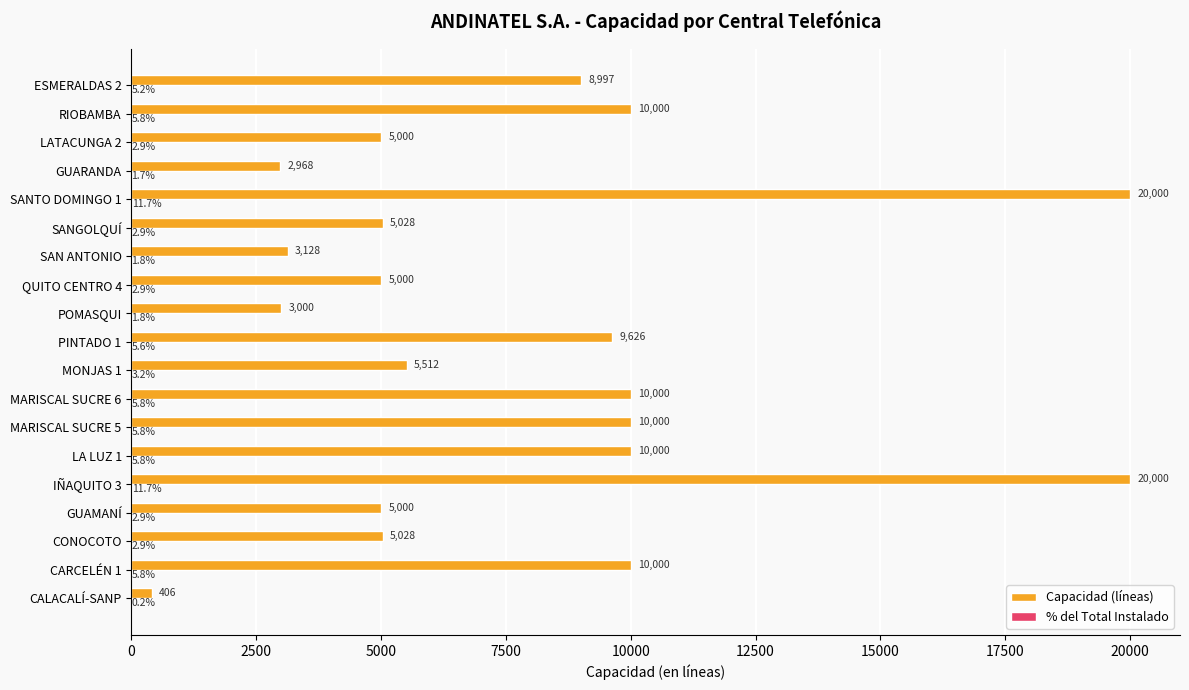

Which series has the largest total across all categories?

Capacidad (líneas)